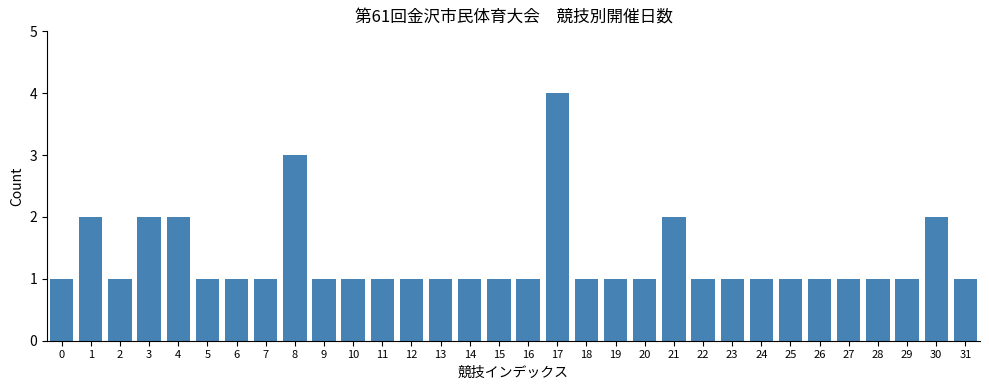

What is the difference between the maximum and minimum values?

3